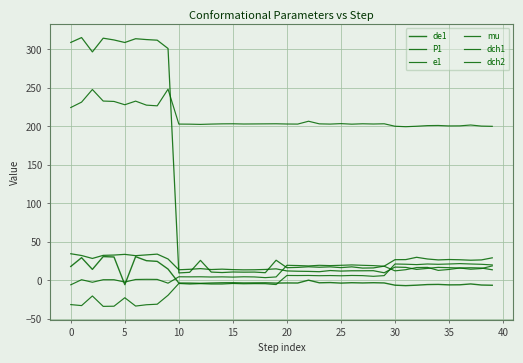

Between which two adjacent categories do de1 and dch1 first intersect?

19 and 20